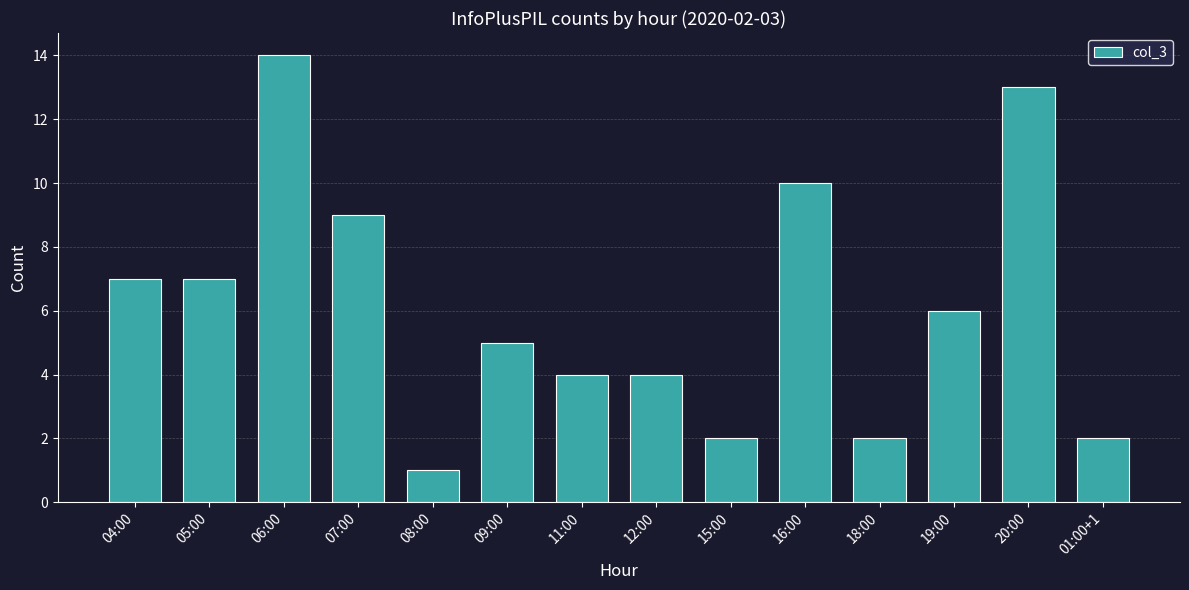

Is it true that the value at 11:00 is 4?

True